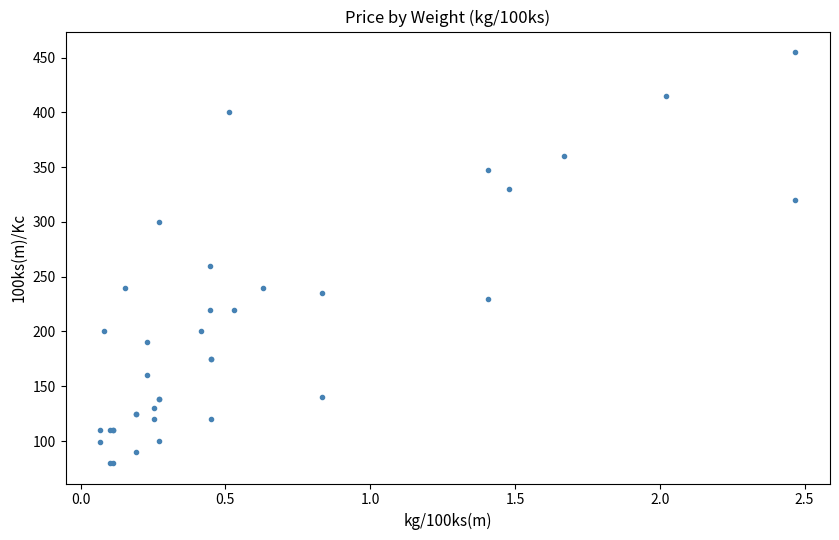

What Y value in the scatter plot is closest to 267?

260